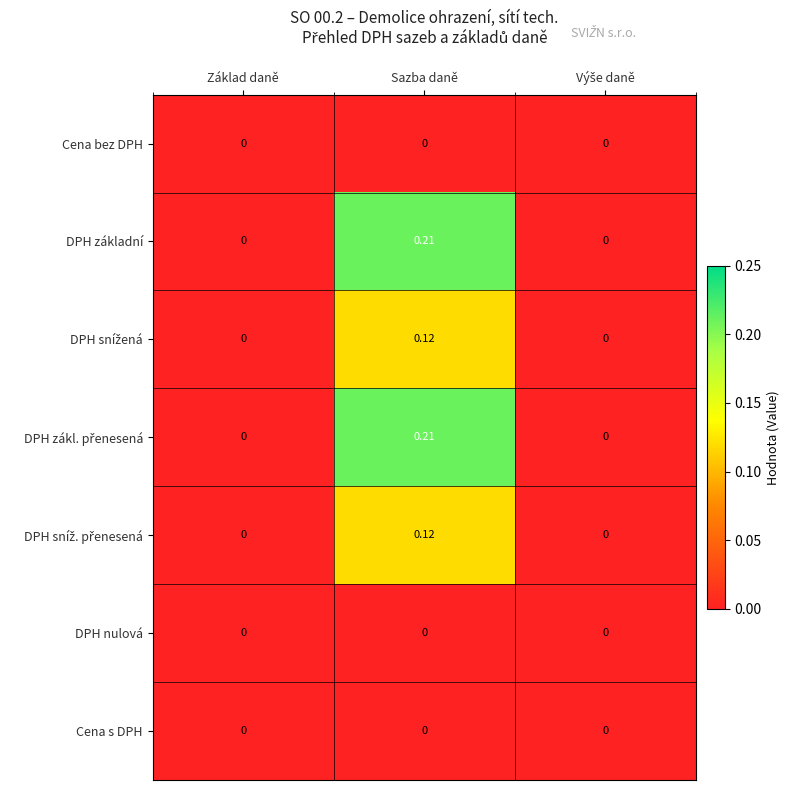

At which category is the sum across all series the highest?

Sazba daně